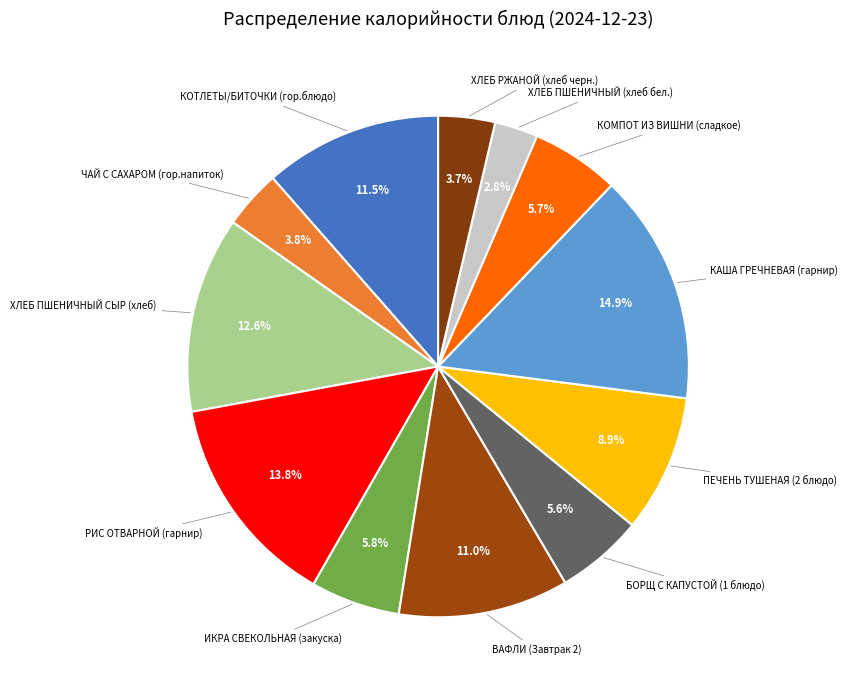

How many slices are in this pie chart?

12